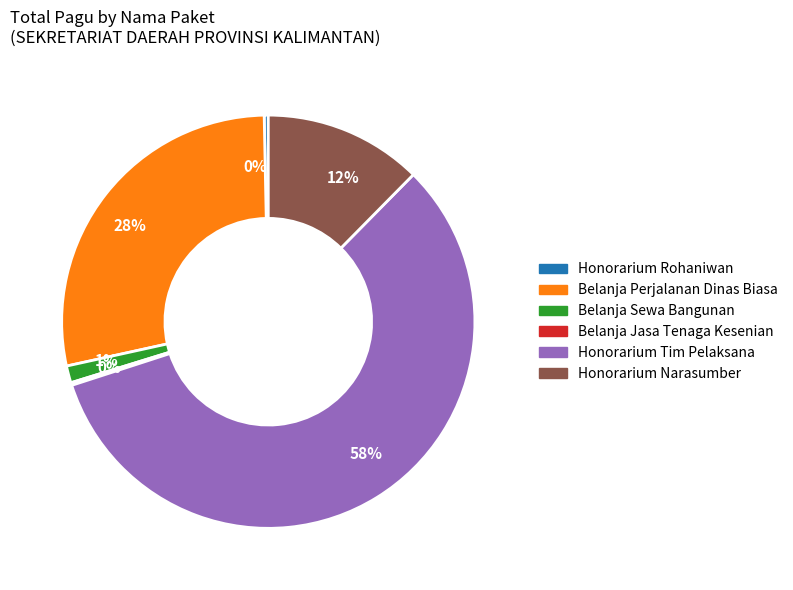

Is there any slice that represents more than half of the pie?

Yes